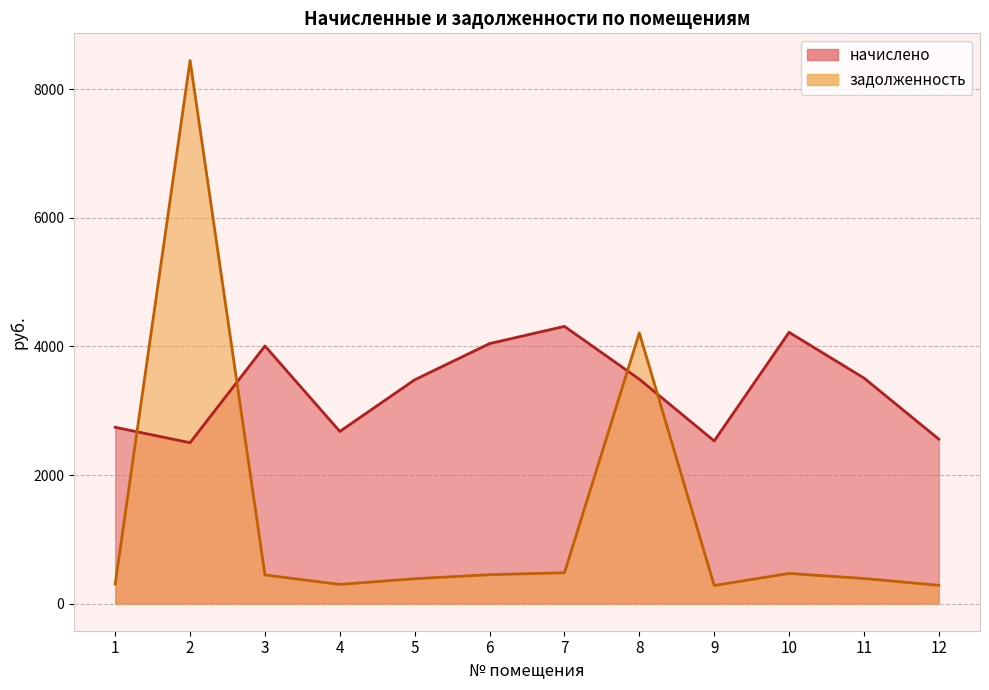

Where is the first local maximum for начислено?

3